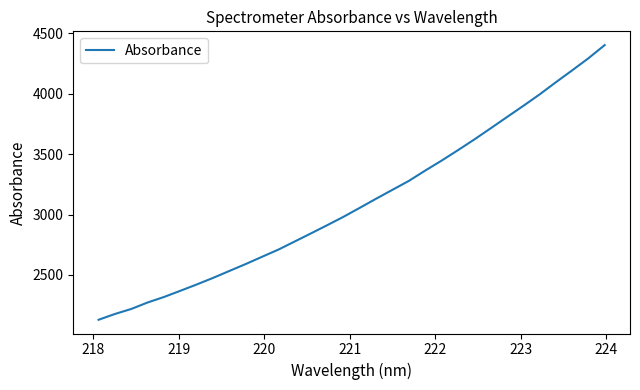

What is the smallest value displayed?

2128.9